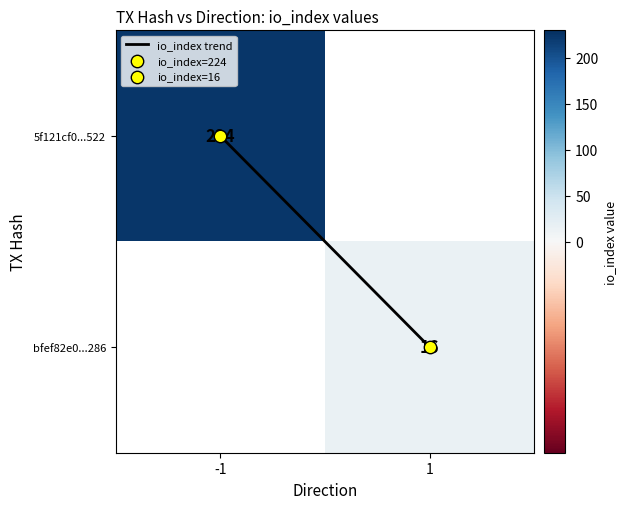

At which label does io_index trend reach its peak?

1